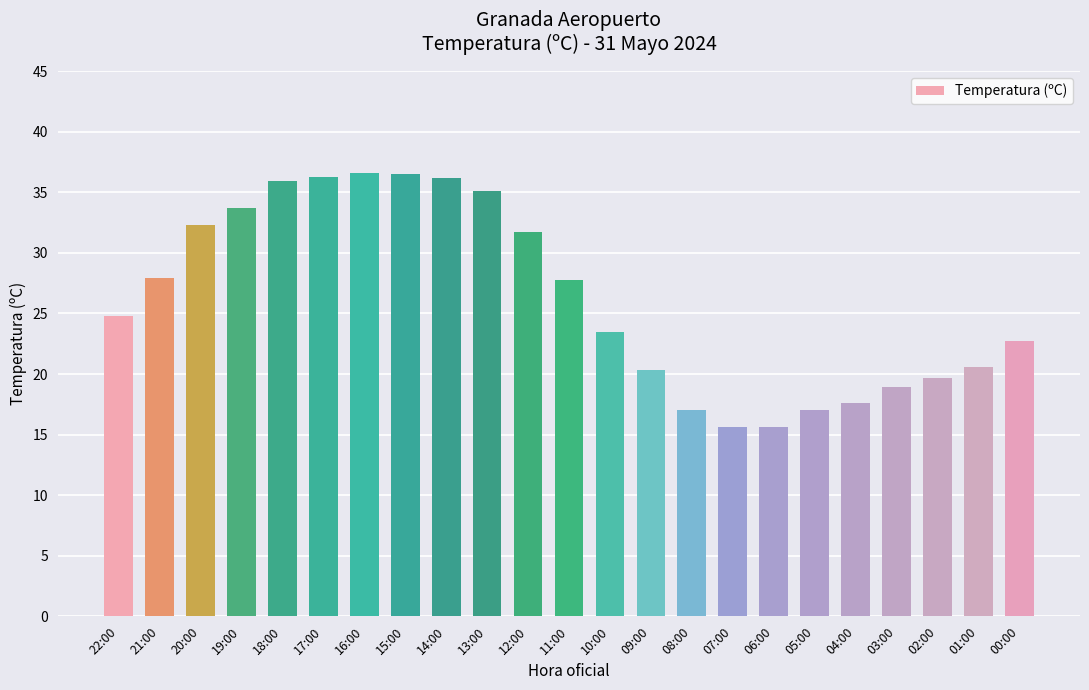

Count the number of values greater than 24.

12